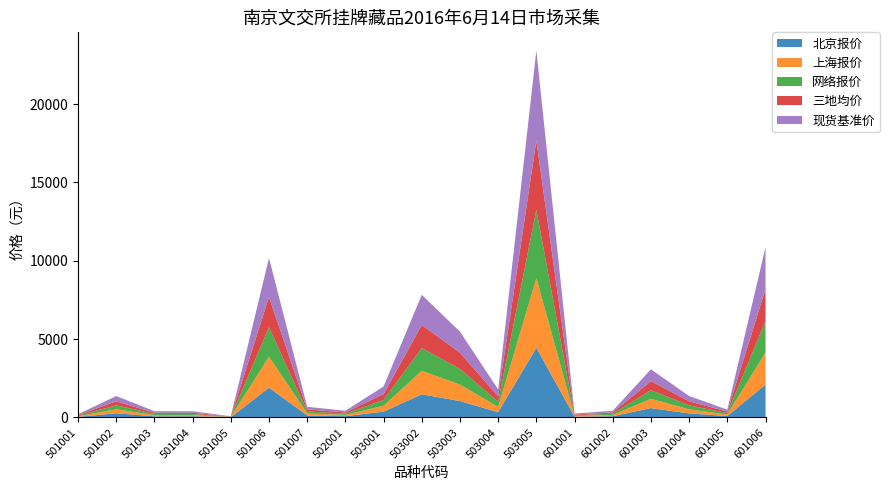

Reading right to left, extract all data points from this chart.

北京报价: 601006=2100.0	601005=95.0	601004=260.0	601003=600.0	601002=81.0	601001=49.0	503005=4450.0	503004=338.0	503003=1050.0	503002=1480.0	503001=375.0	502001=82.0	501007=130.0	501006=1900.0	501005=15.0	501004=80.0	501003=76.0	501002=270.0	501001=39.0
上海报价: 601006=2050.0	601005=95.0	601004=260.0	601003=590.0	601002=82.0	601001=48.0	503005=4450.0	503004=338.0	503003=1050.0	503002=1500.0	503001=375.0	502001=82.0	501007=130.0	501006=1980.0	501005=15.0	501004=75.0	501003=78.0	501002=255.0	501001=40.0
网络报价: 601006=2000.0	601005=92.0	601004=255.0	601003=550.0	601002=80.0	601001=45.0	503005=4350.0	503004=335.0	503003=1000.0	503002=1450.0	503001=370.0	502001=80.0	501007=126.0	501006=1880.0	501005=13.0	501004=71.0	501003=75.0	501002=250.0	501001=38.0
三地均价: 601006=2050.0	601005=94.0	601004=258.3	601003=580.0	601002=81.0	601001=47.3	503005=4416.7	503004=337.0	503003=1033.3	503002=1476.7	503001=373.3	502001=81.3	501007=128.7	501006=1920.0	501005=14.3	501004=75.3	501003=76.3	501002=258.3	501001=39.0
现货基准价: 601006=2665.0	601005=122.2	601004=335.8	601003=754.0	601002=105.3	601001=61.5	503005=5741.7	503004=438.1	503003=1343.3	503002=1919.7	503001=485.3	502001=105.7	501007=167.3	501006=2496.0	501005=18.6	501004=97.9	501003=99.2	501002=335.8	501001=50.7